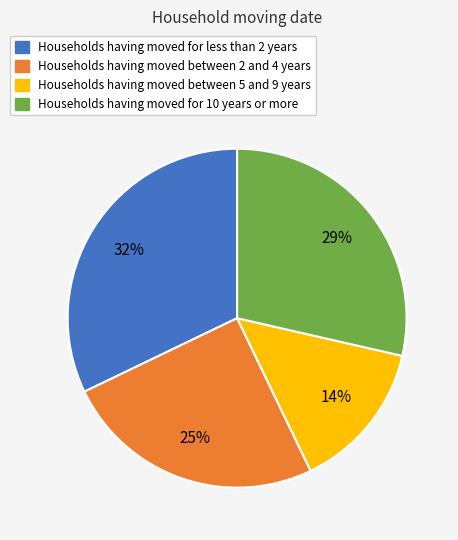

Does any single category account for the majority?

No